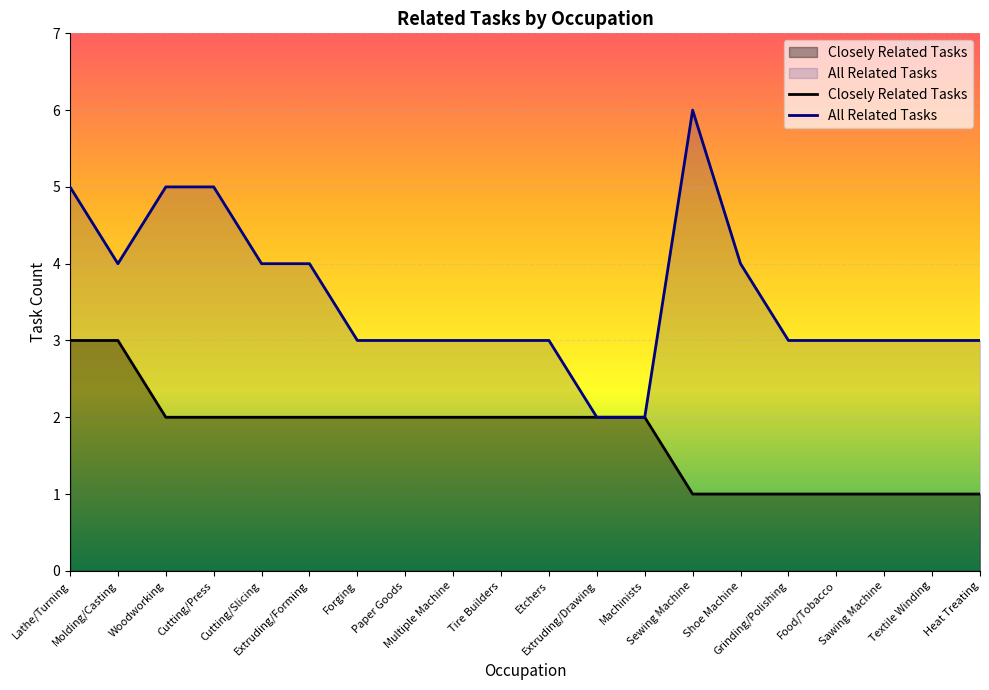

What are all the series names shown in the legend?

Closely Related Tasks, All Related Tasks